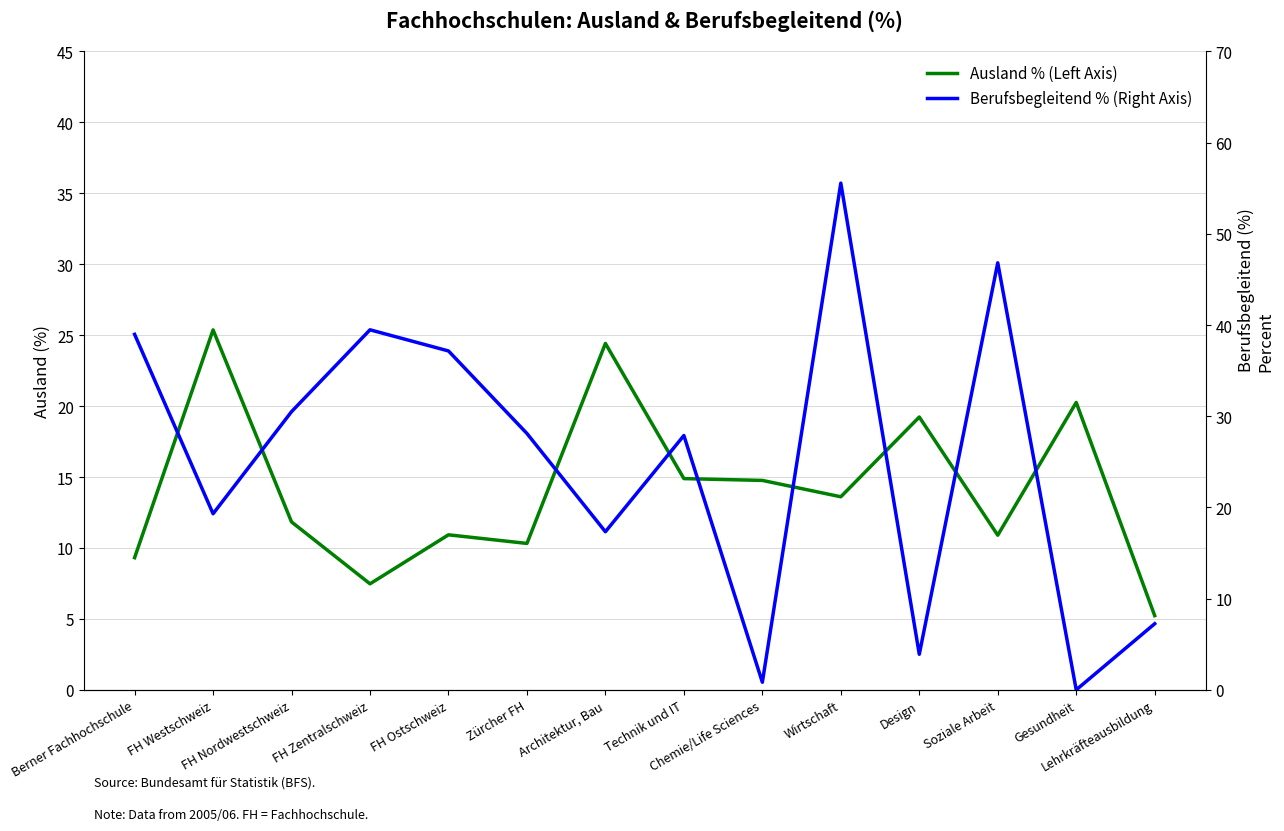

What position from the right is FH Zentralschweiz?

11